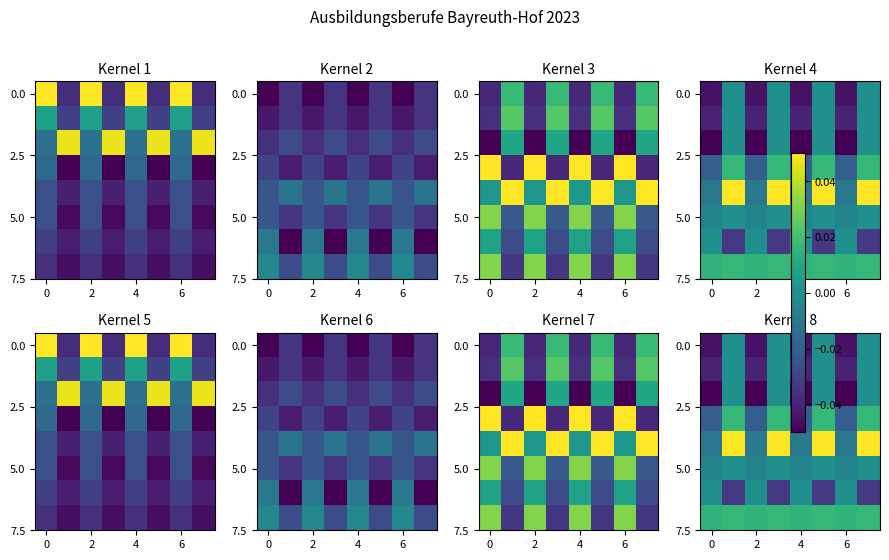

The row_2 series shows 0.0 at 7. True or false?

False